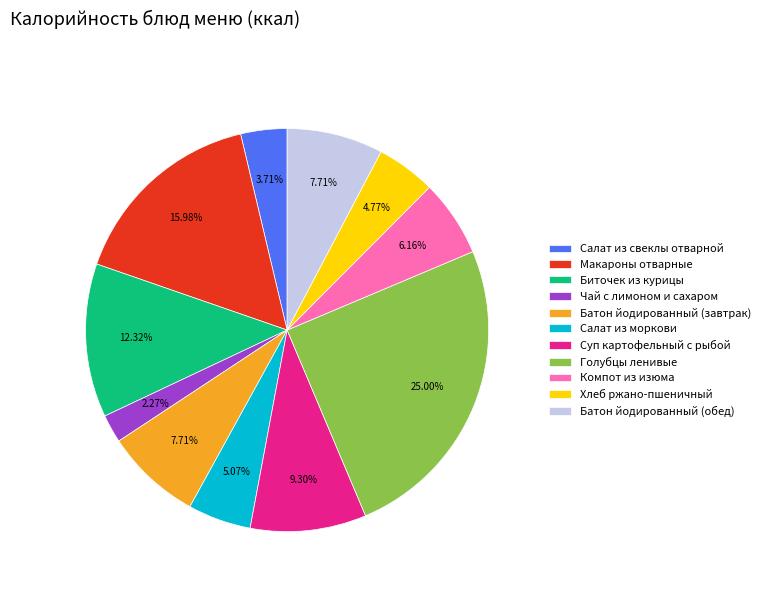

Does Компот из изюма represent more than half of the total?

No